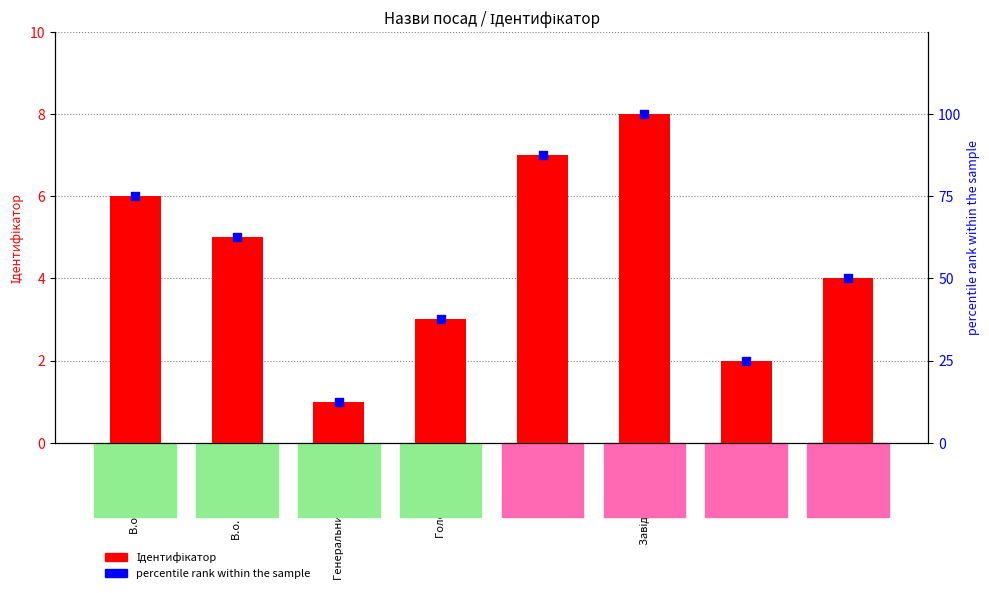

Which series reaches the maximum Y coordinate?

percentile rank within the sample